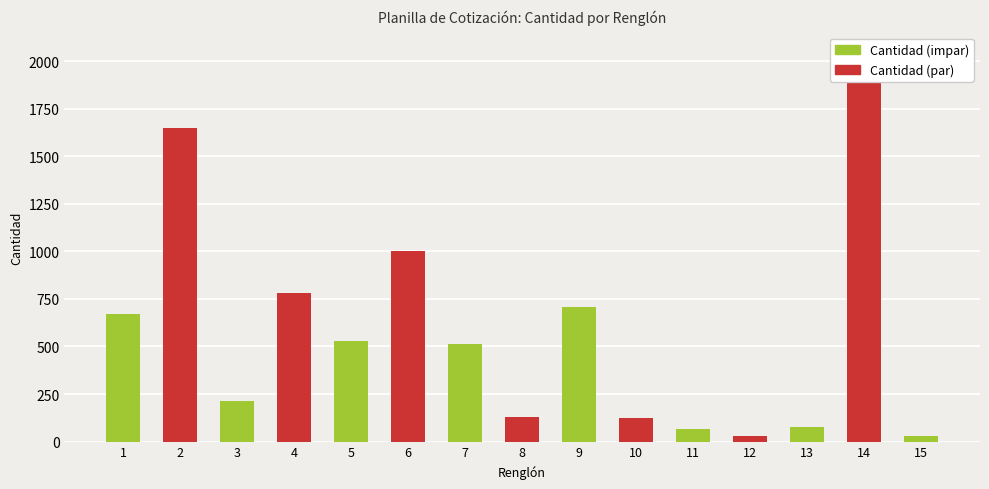

Where does the data first go above 513?

1